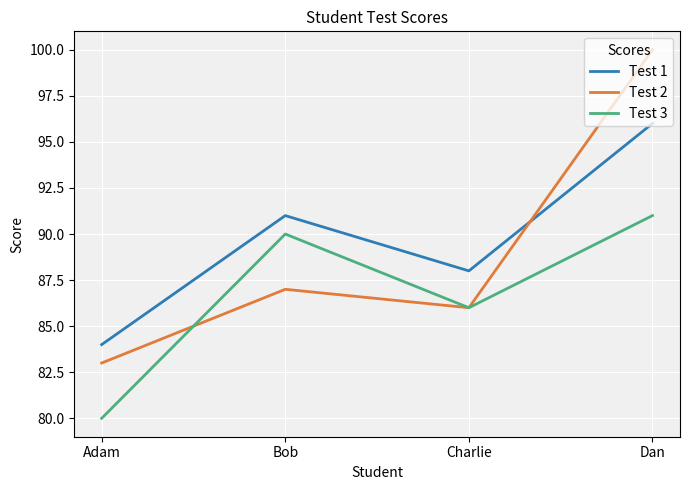

What is the approximate value of Test 3 at Bob, to the nearest 5?

90